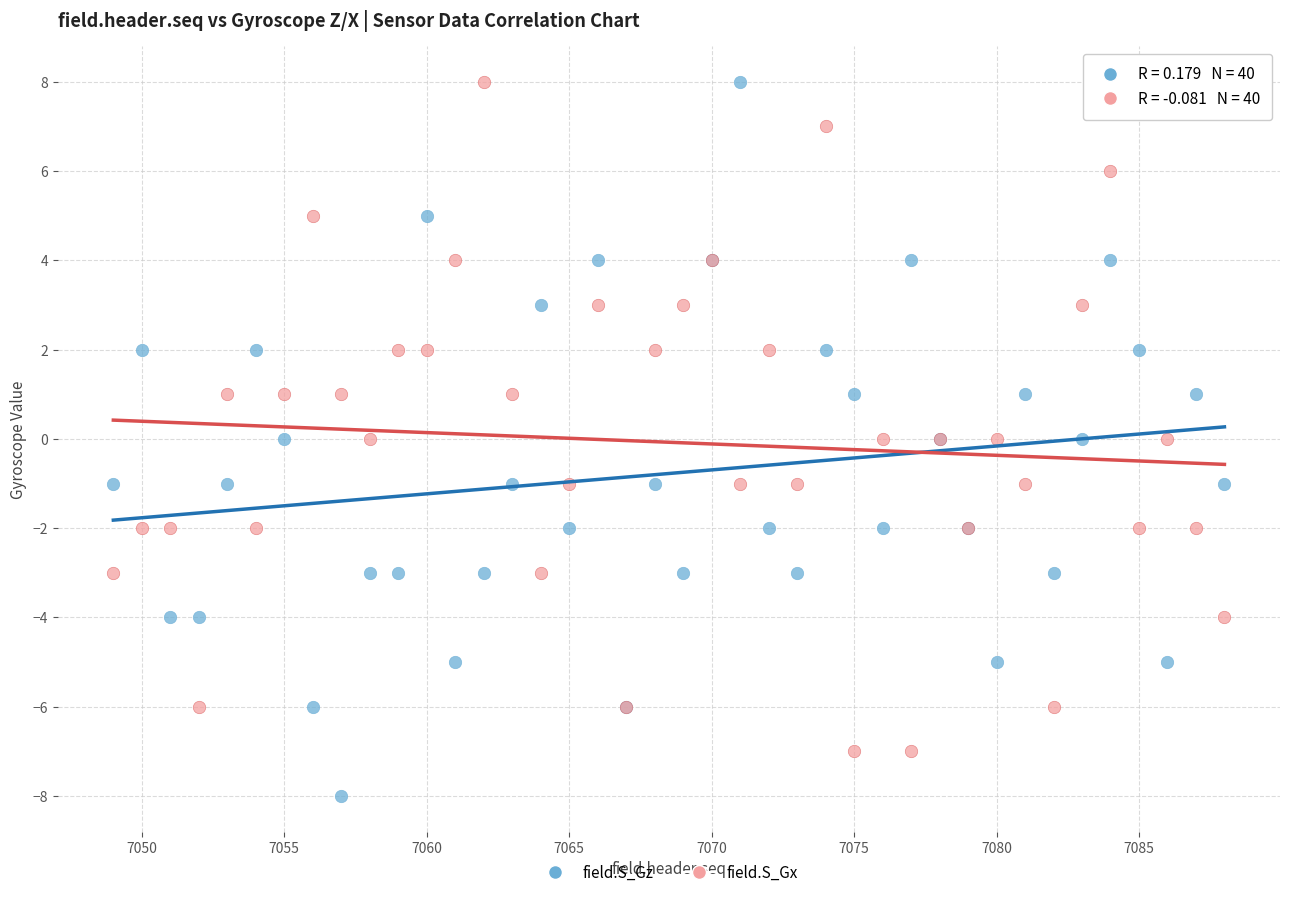

What are all the series names shown in the legend?

field.S_Gz, field.S_Gx